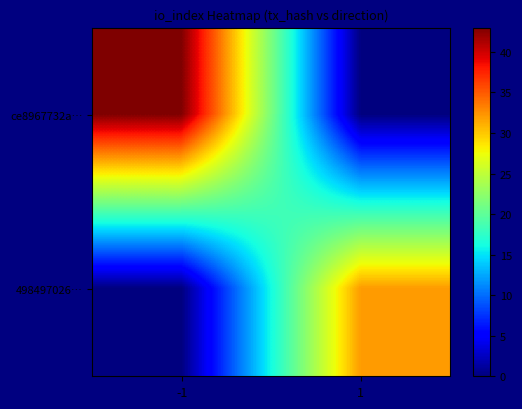

Reading left to right, transcribe all the data shown in this chart.

ce8967732a…: -1=43	1=0
498497026…: -1=0	1=32